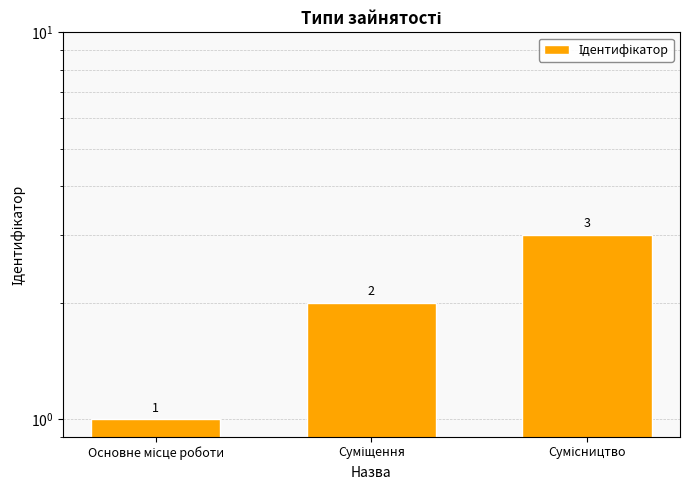

What is the difference between the second highest and minimum values?

1